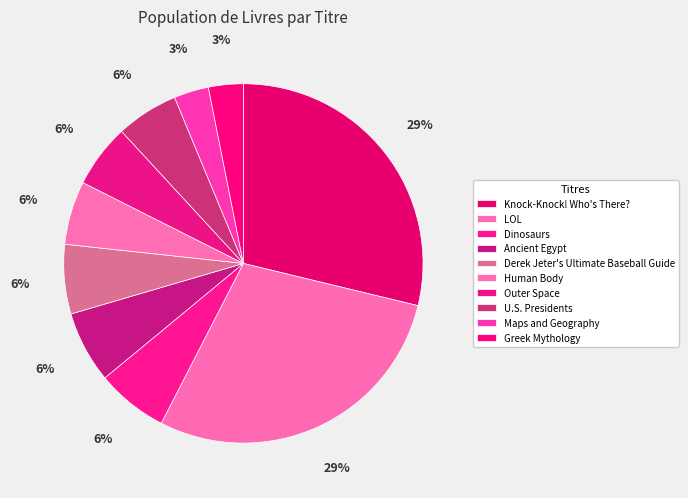

How many slices are in this pie chart?

10